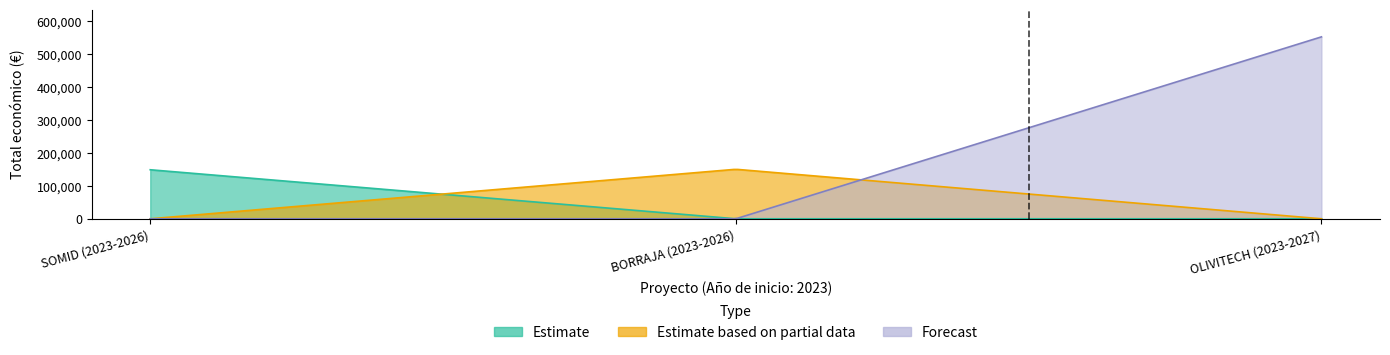

Reading left to right, list all the values displayed in this chart.

148534	150000	551196